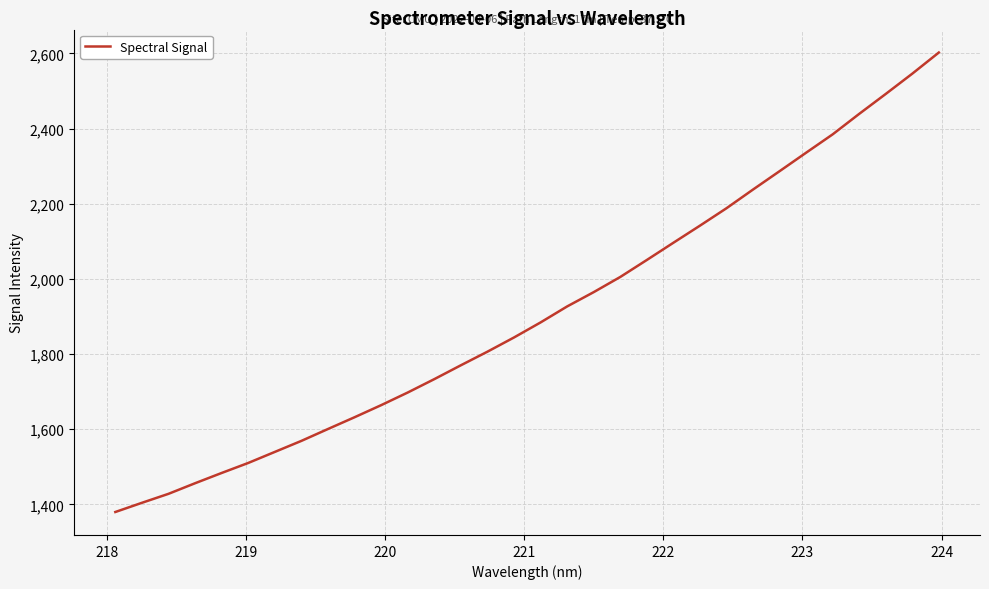

How many lines are shown in the chart?

1